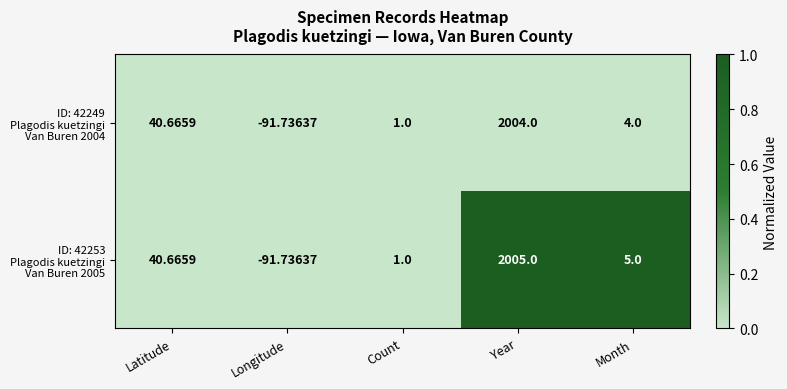

At which category does the chart reach its peak across all series?

Year